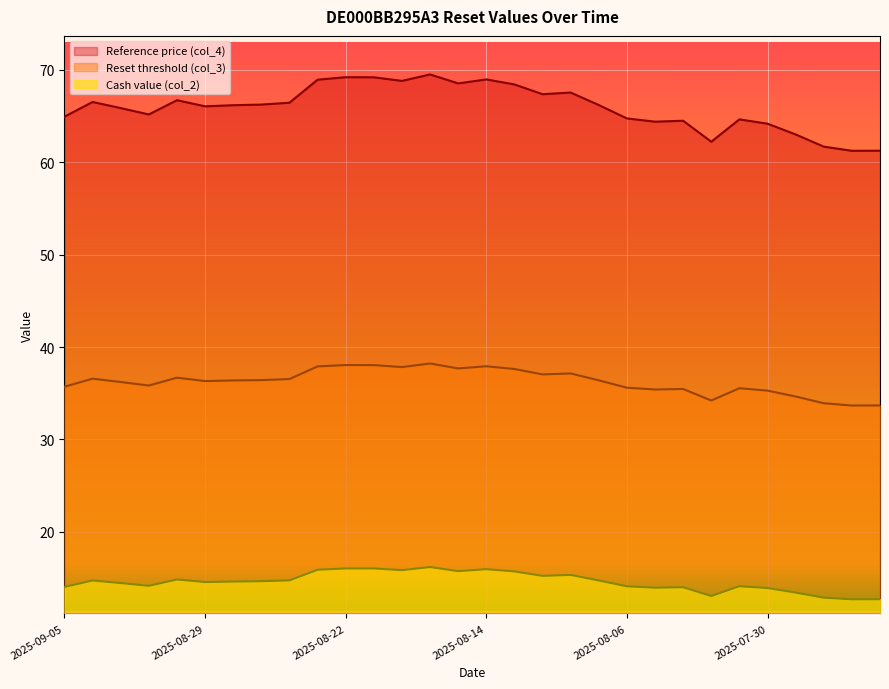

Which series changed the most between 2025-08-18 and 2025-07-31?

Reference price (col_4)